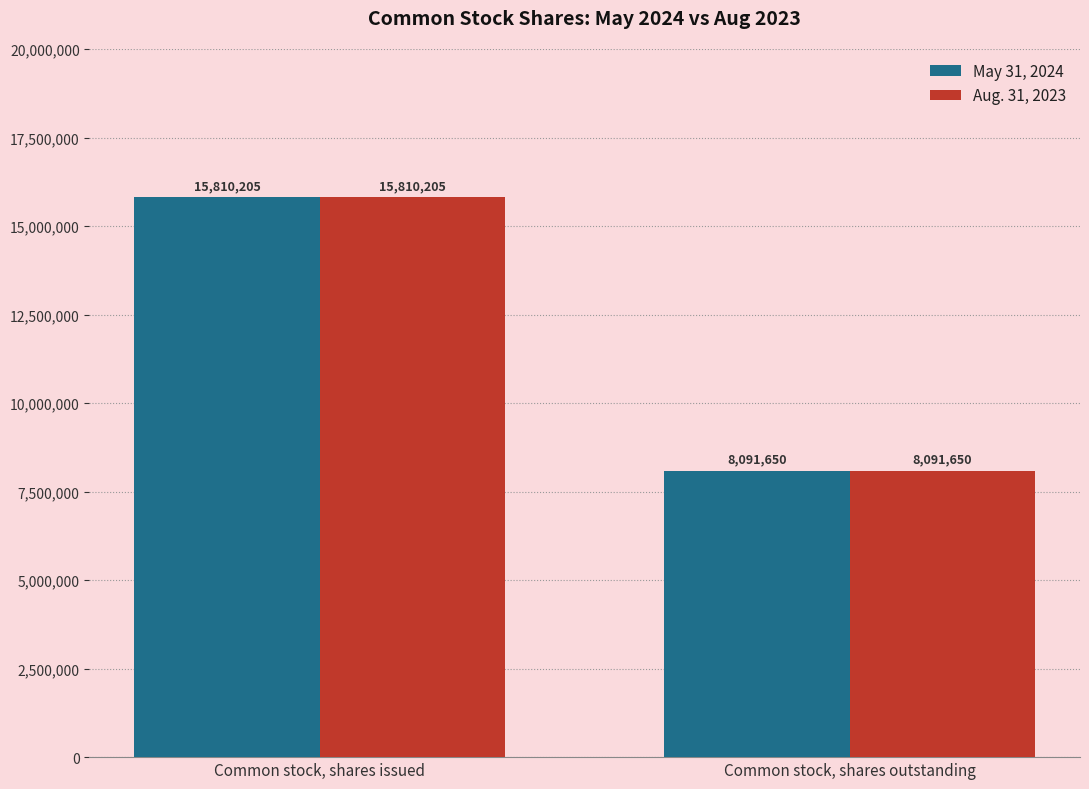

Reading left to right, list all the values displayed in this chart.

May 31, 2024: 15810205	8091650
Aug. 31, 2023: 15810205	8091650